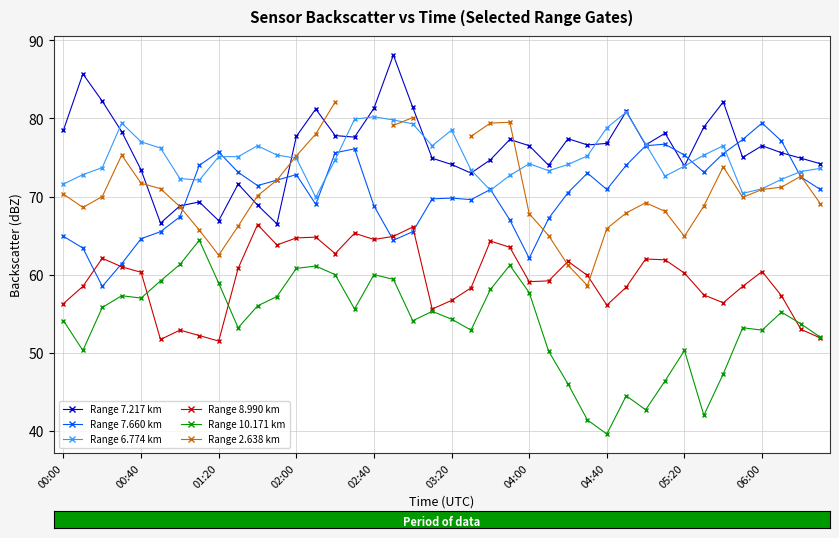

True or false: Range 6.774 km has more than 1 points higher than both neighbors.

True